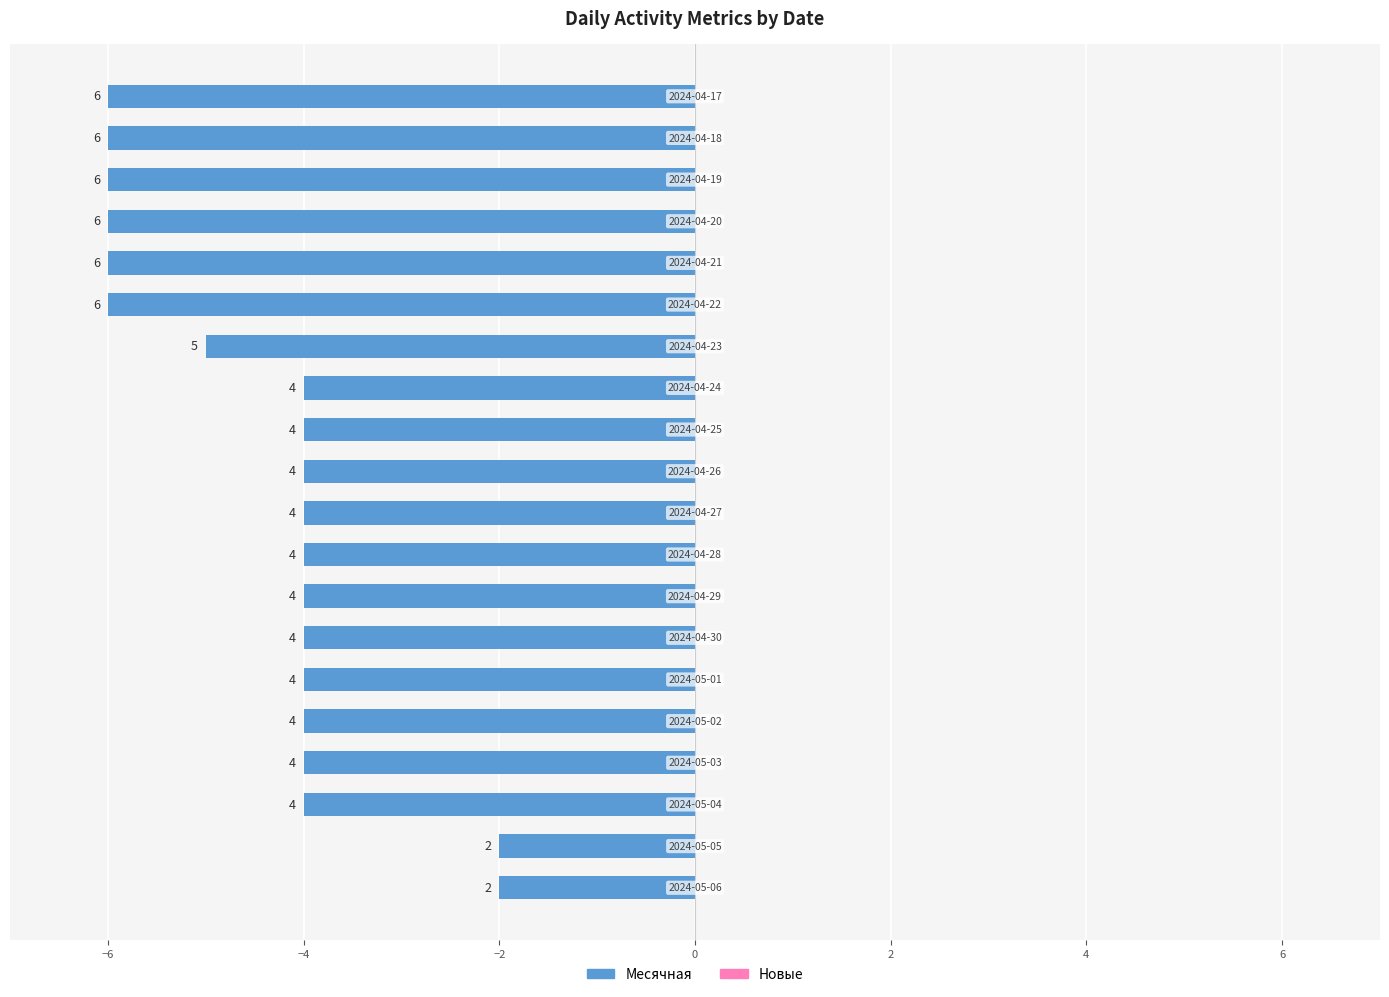

Are the bars horizontal?

Yes